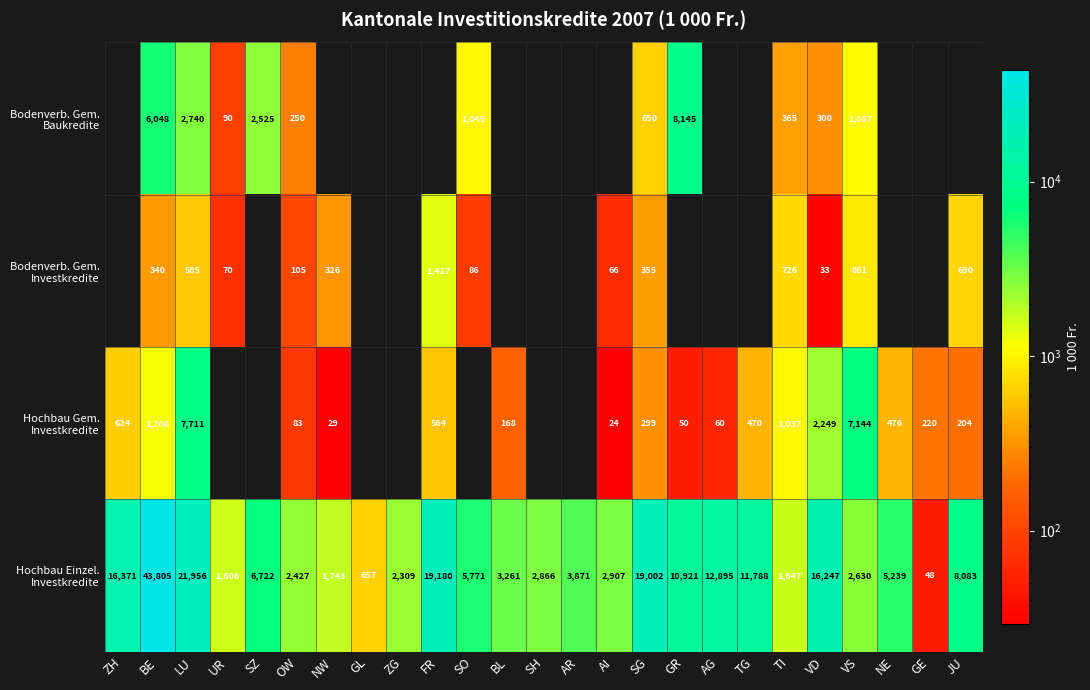

Is the value of Bodenverb. Gem. Investkredite at GE greater than the value of Hochbau Gem. Investkredite at LU?

No